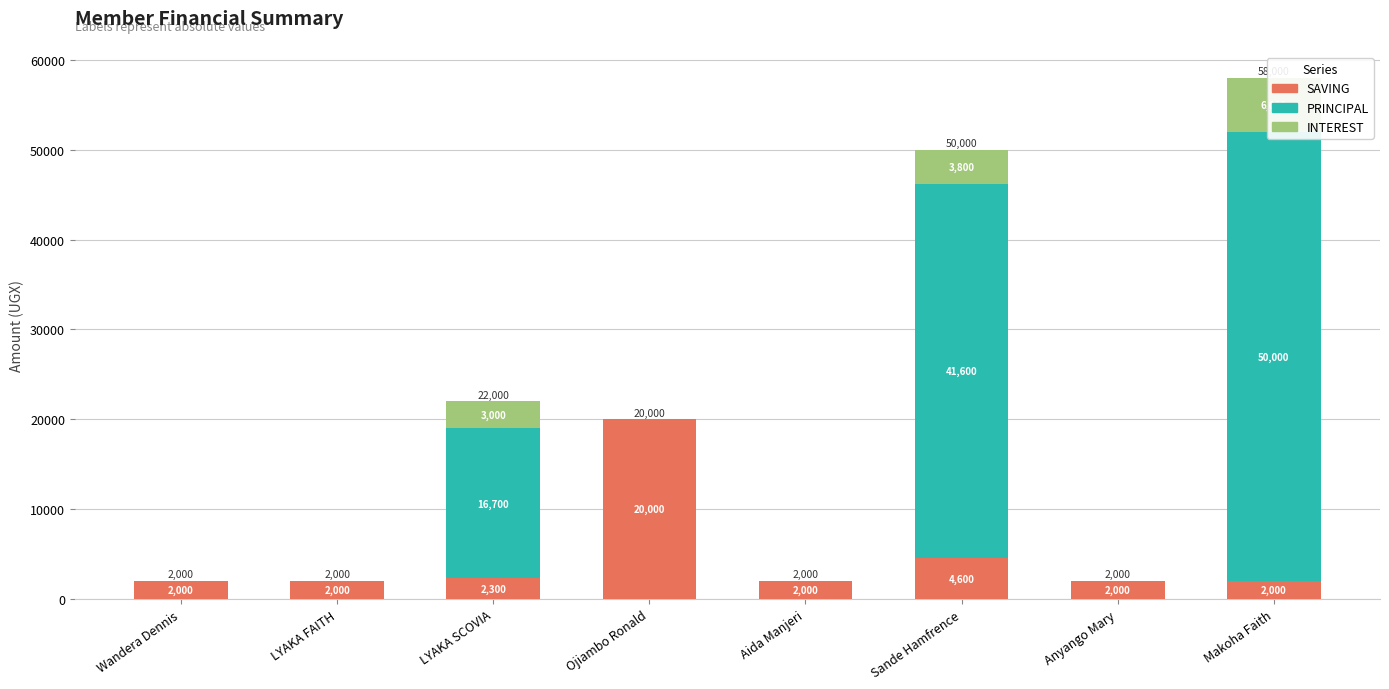

Which series changed the most between Ojiambo Ronald and Sande Hamfrence?

PRINCIPAL